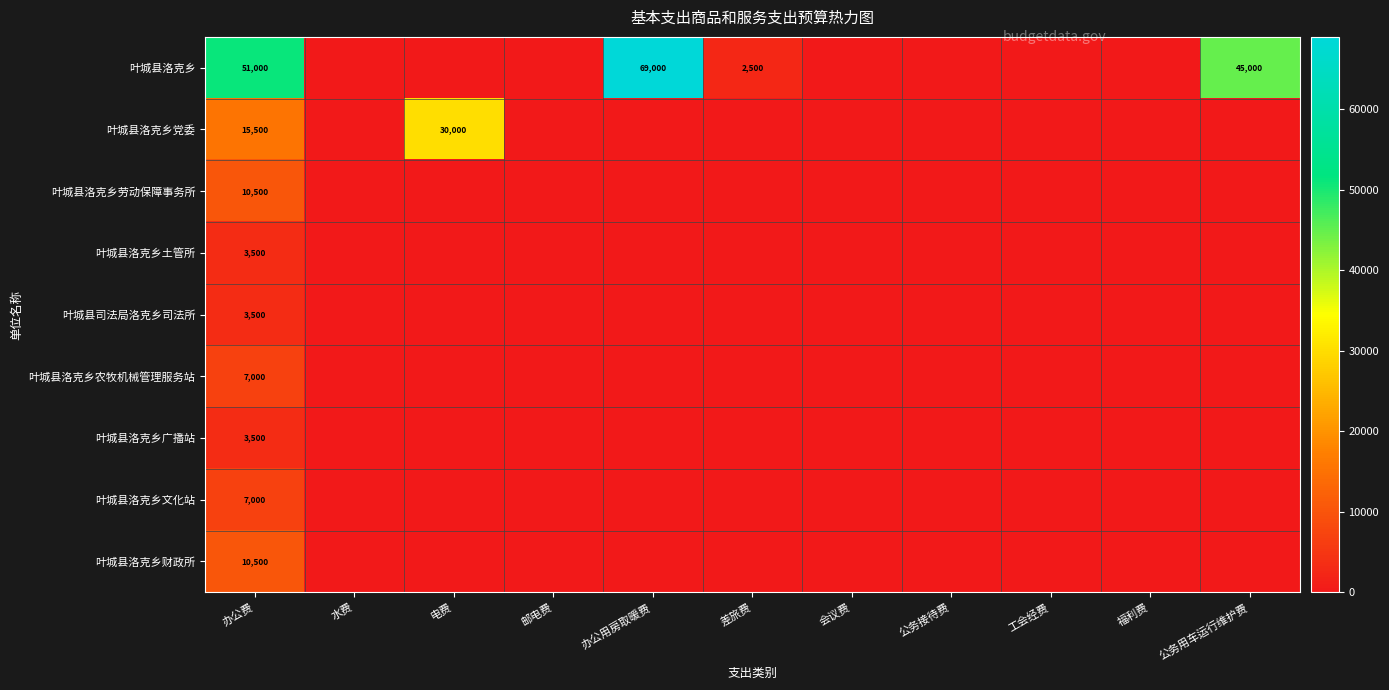

At which label is 叶城县洛克乡 closest to 34500?

公务用车运行维护费